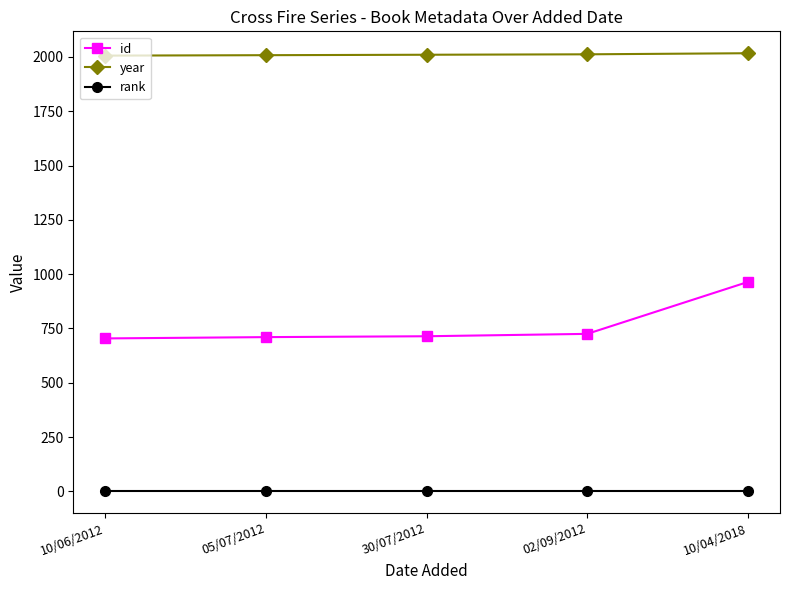

The id series shows 182 at 05/07/2012. True or false?

False